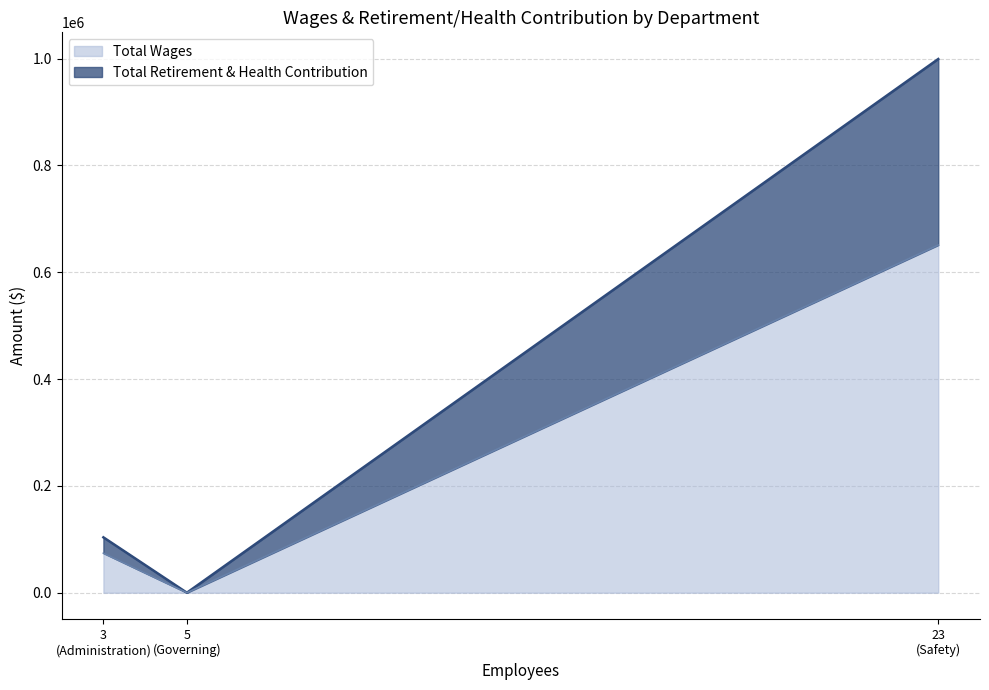

What is the highest value of the Total Wages series?

650956